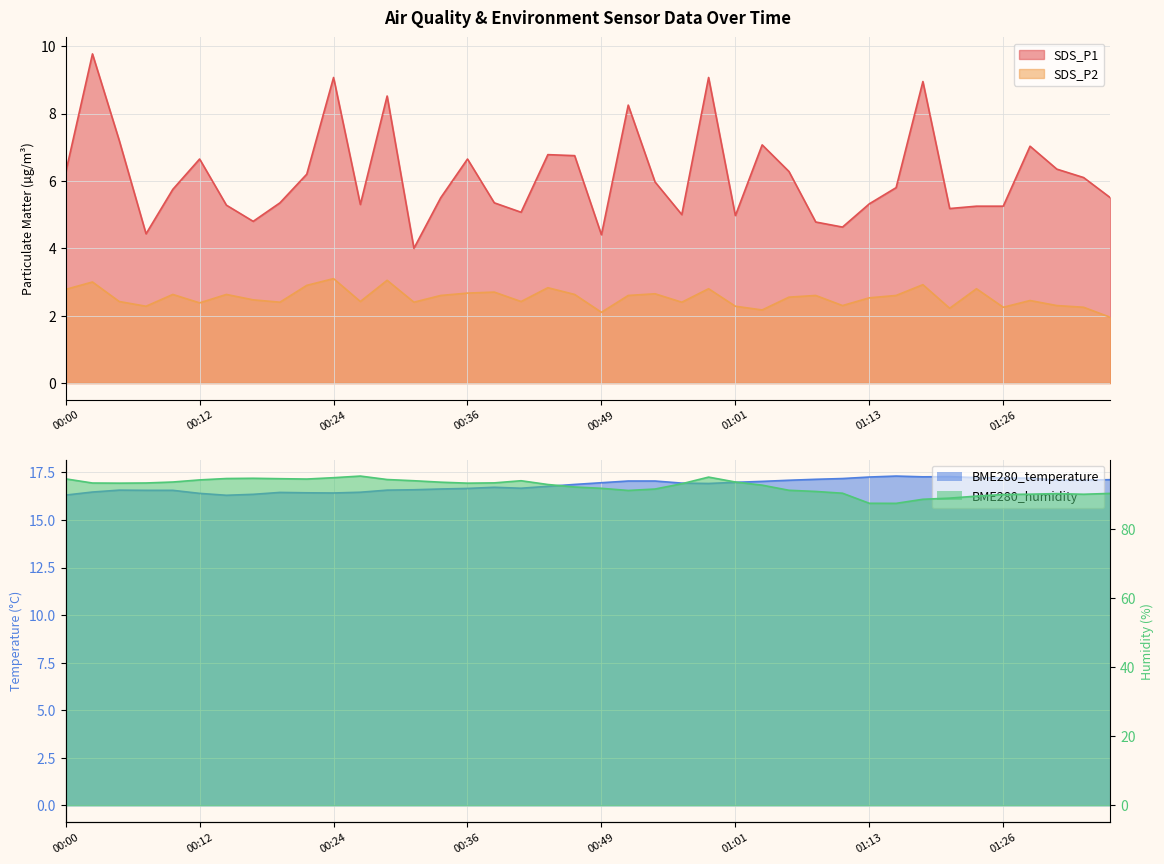

Which series has the largest range (max minus min)?

BME280_humidity